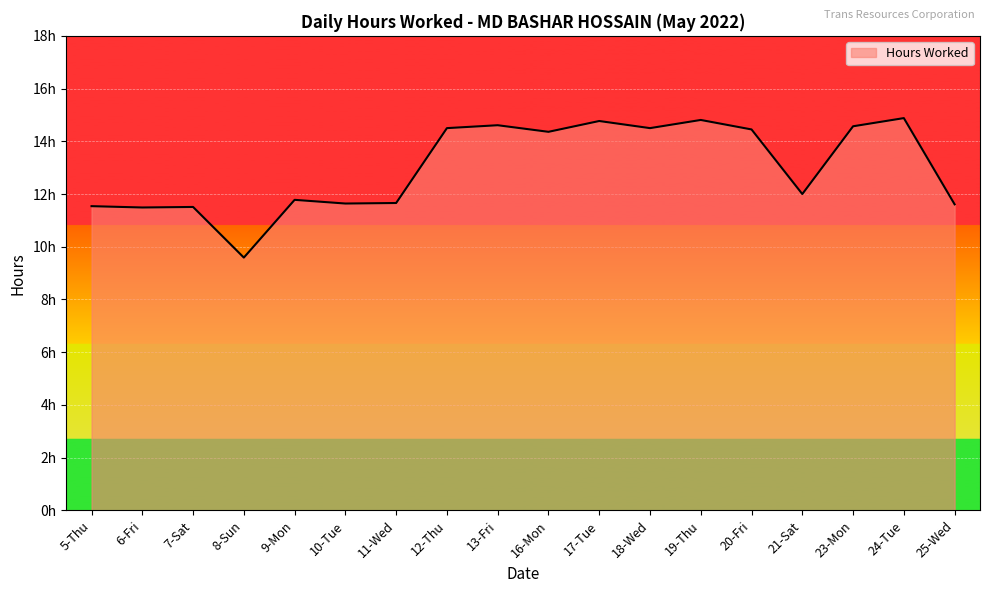

What is the ratio of the value at 21-Sat to the value at 12-Thu?

0.8